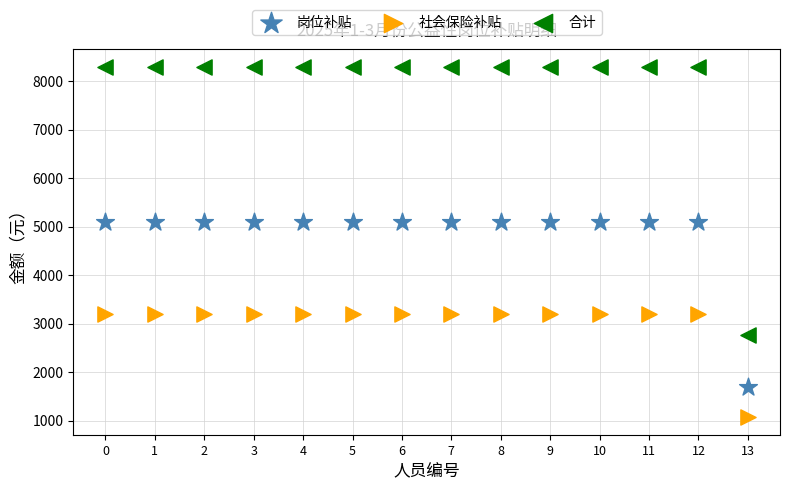

Across all data points, what is the range of Y values (max minus min)?

7223.5